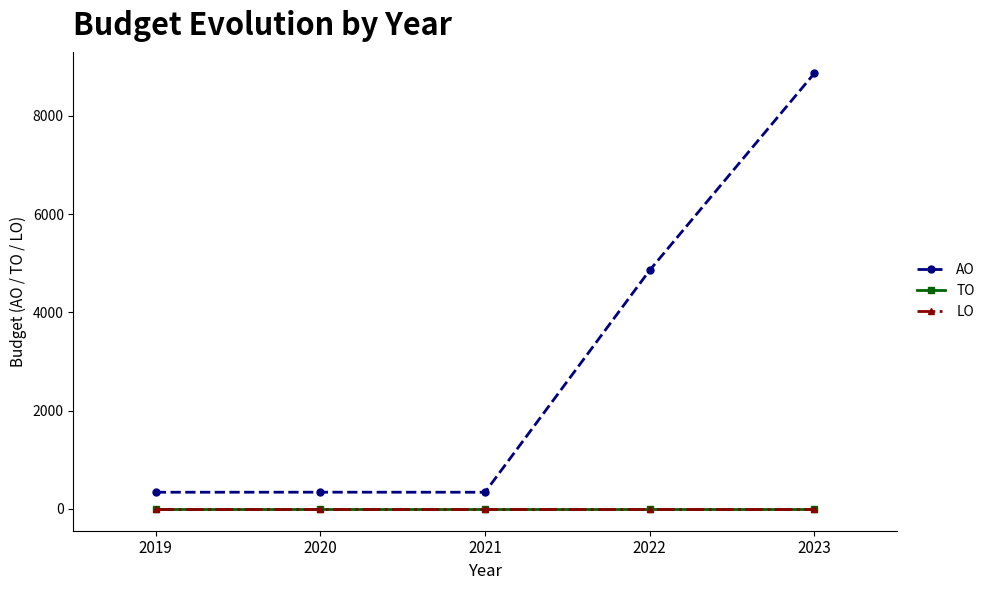

Read the AO value at 2023.

8862